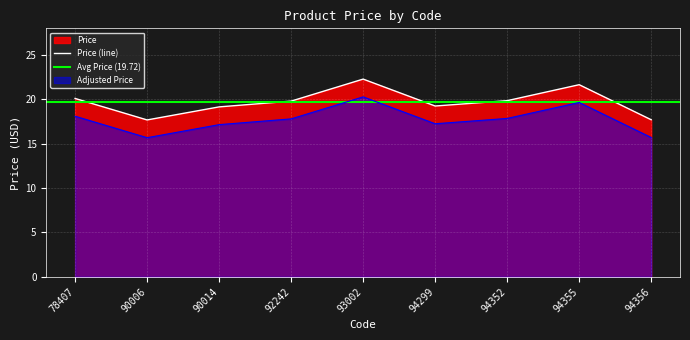

What is the sum of all values?

177.5